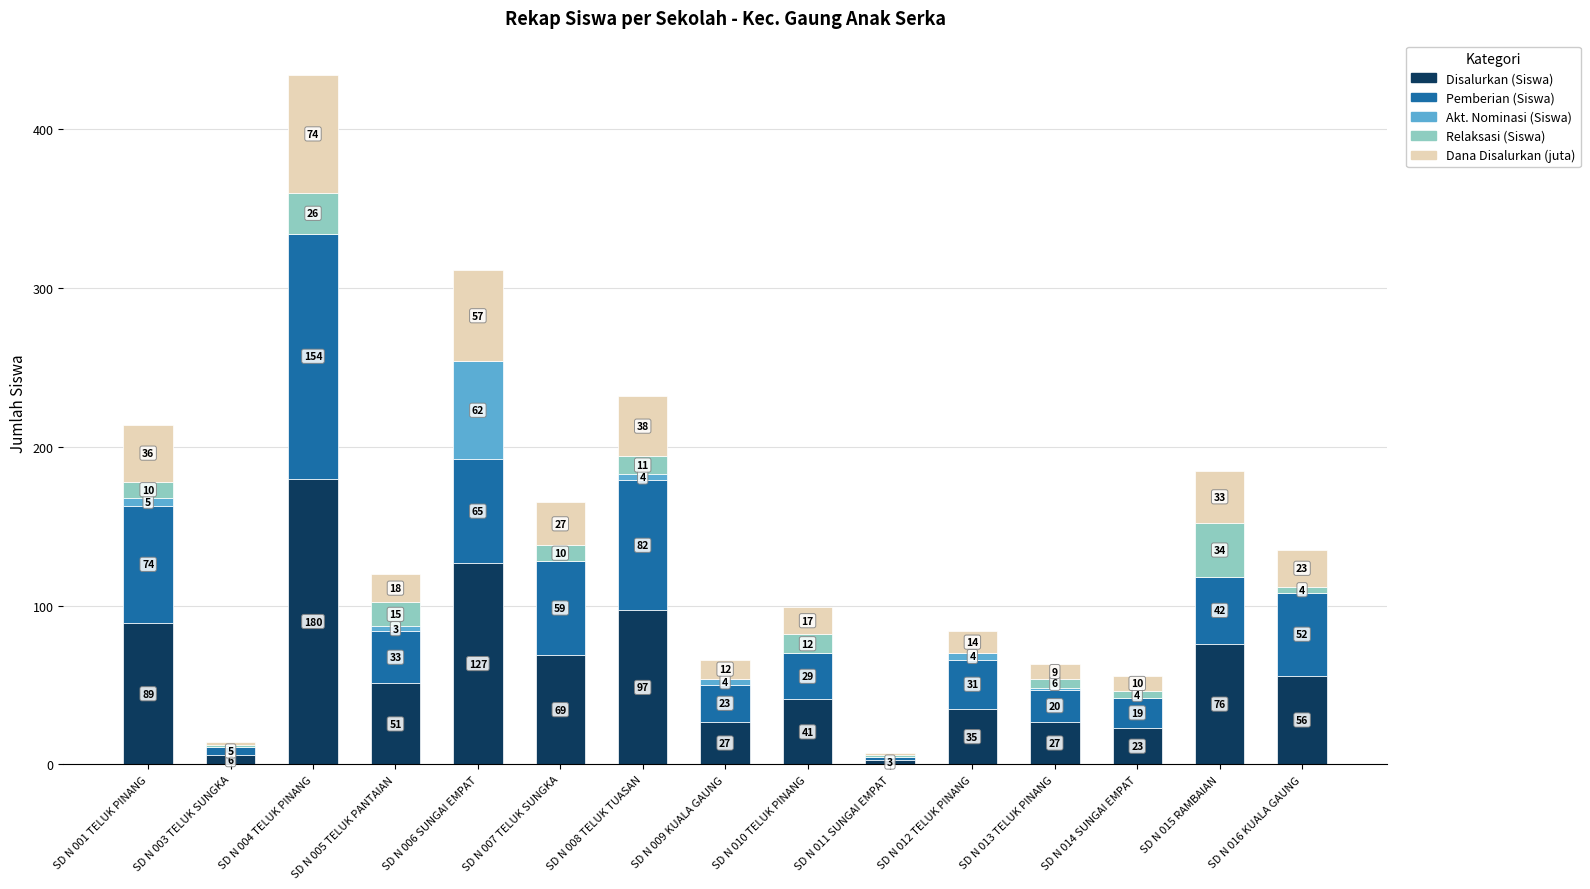

What is the highest value of the Disalurkan (Siswa) series?

180